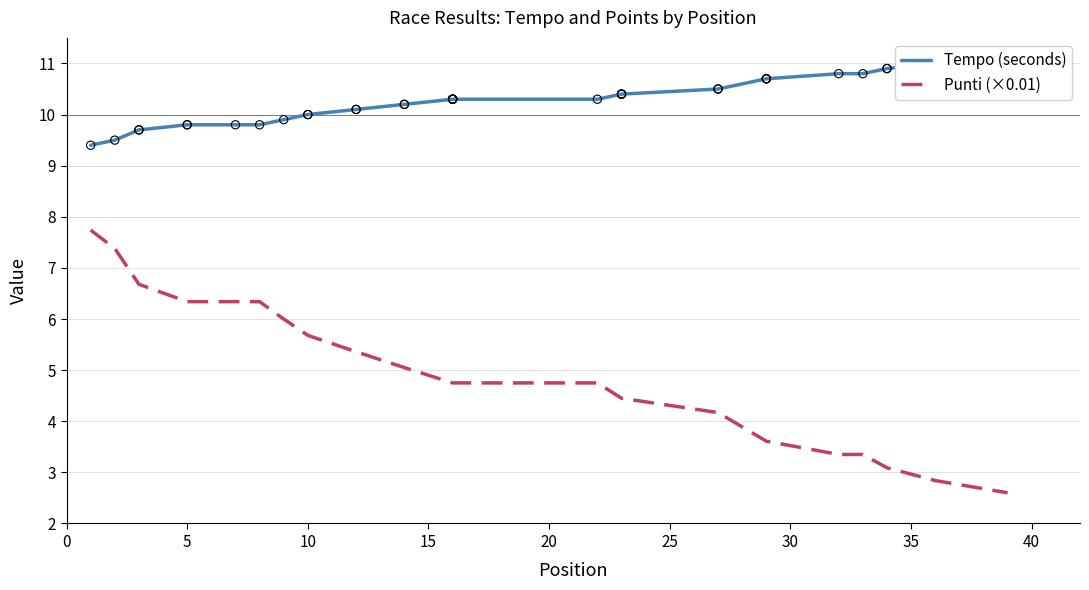

Which series has the largest Y range (max minus min)?

Punti (×0.01)